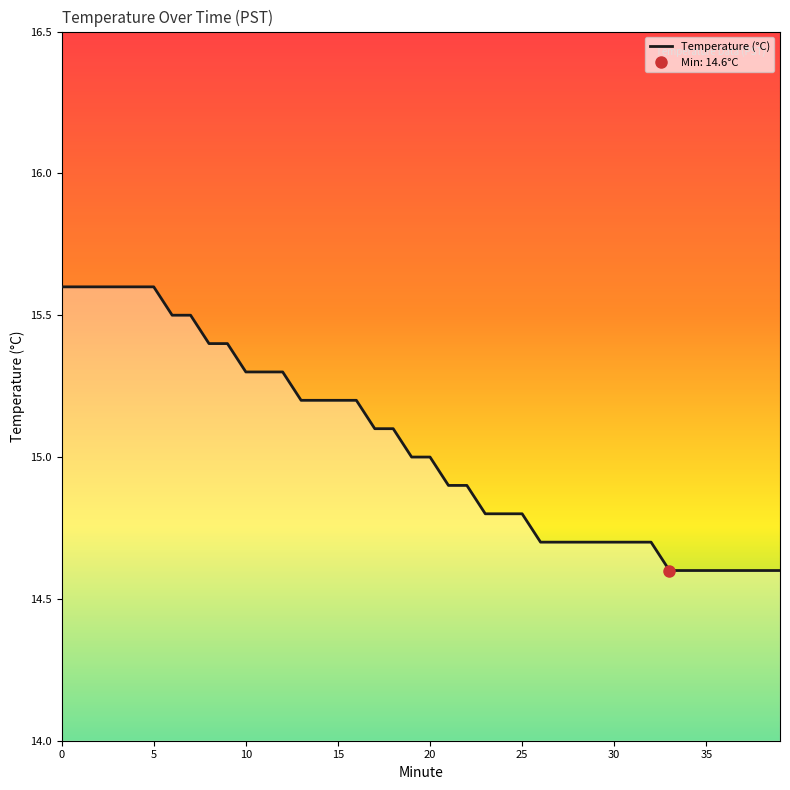

What is the change in value from 17 to 33?

-0.5